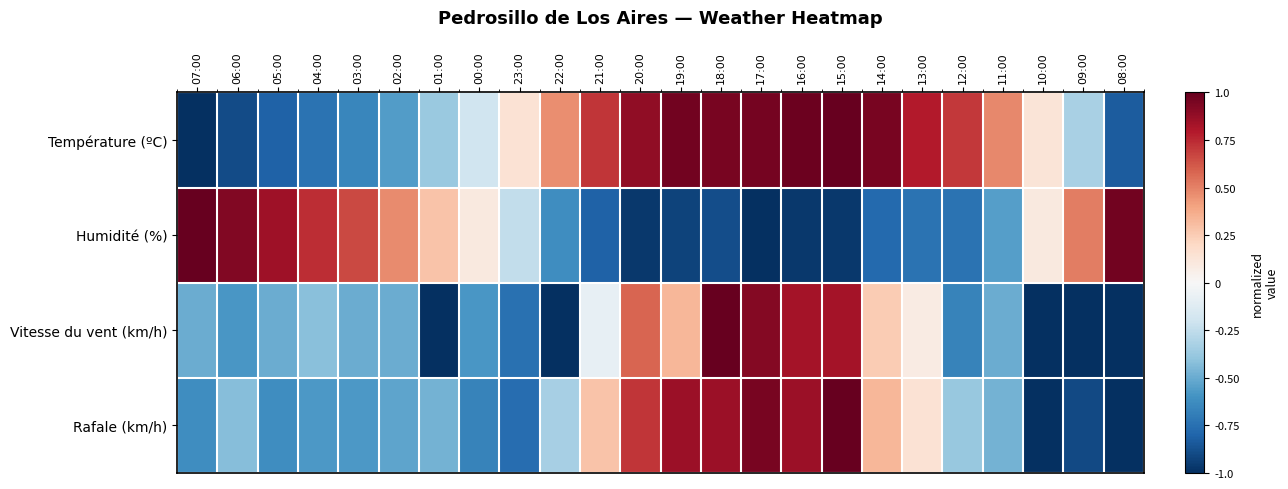

What is the difference between the highest and lowest values at 02:00?

1.0